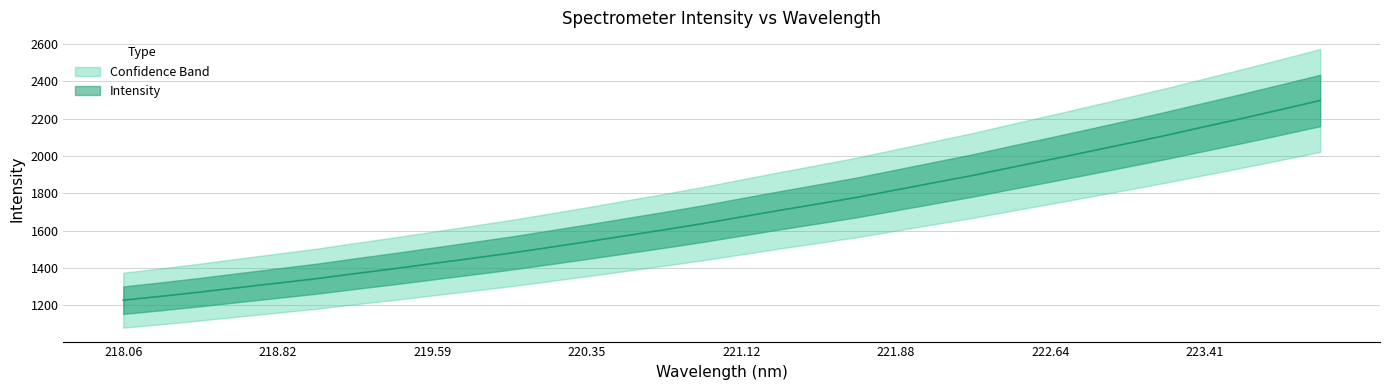

Where does the data first go above 1673?

221.12